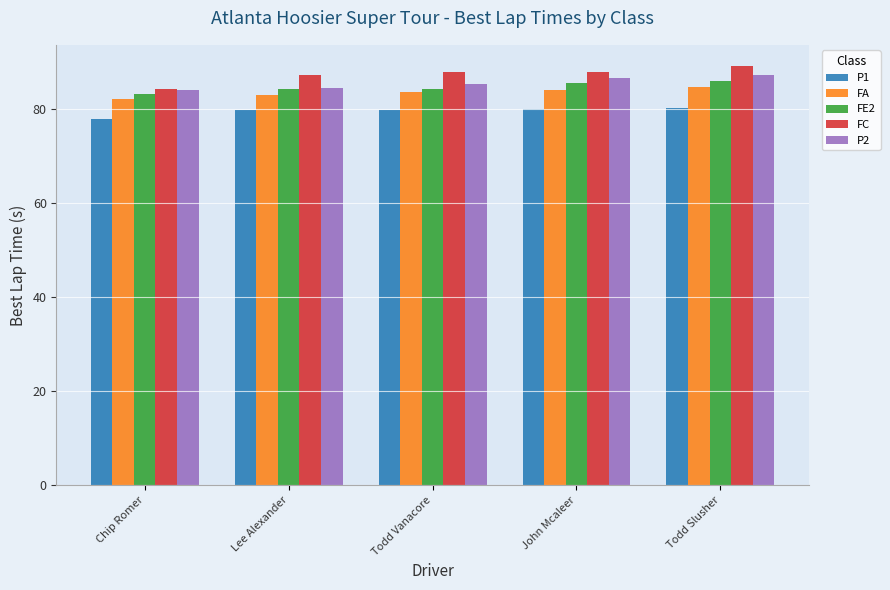

What is the total value across all series at Todd Vanacore?

420.1